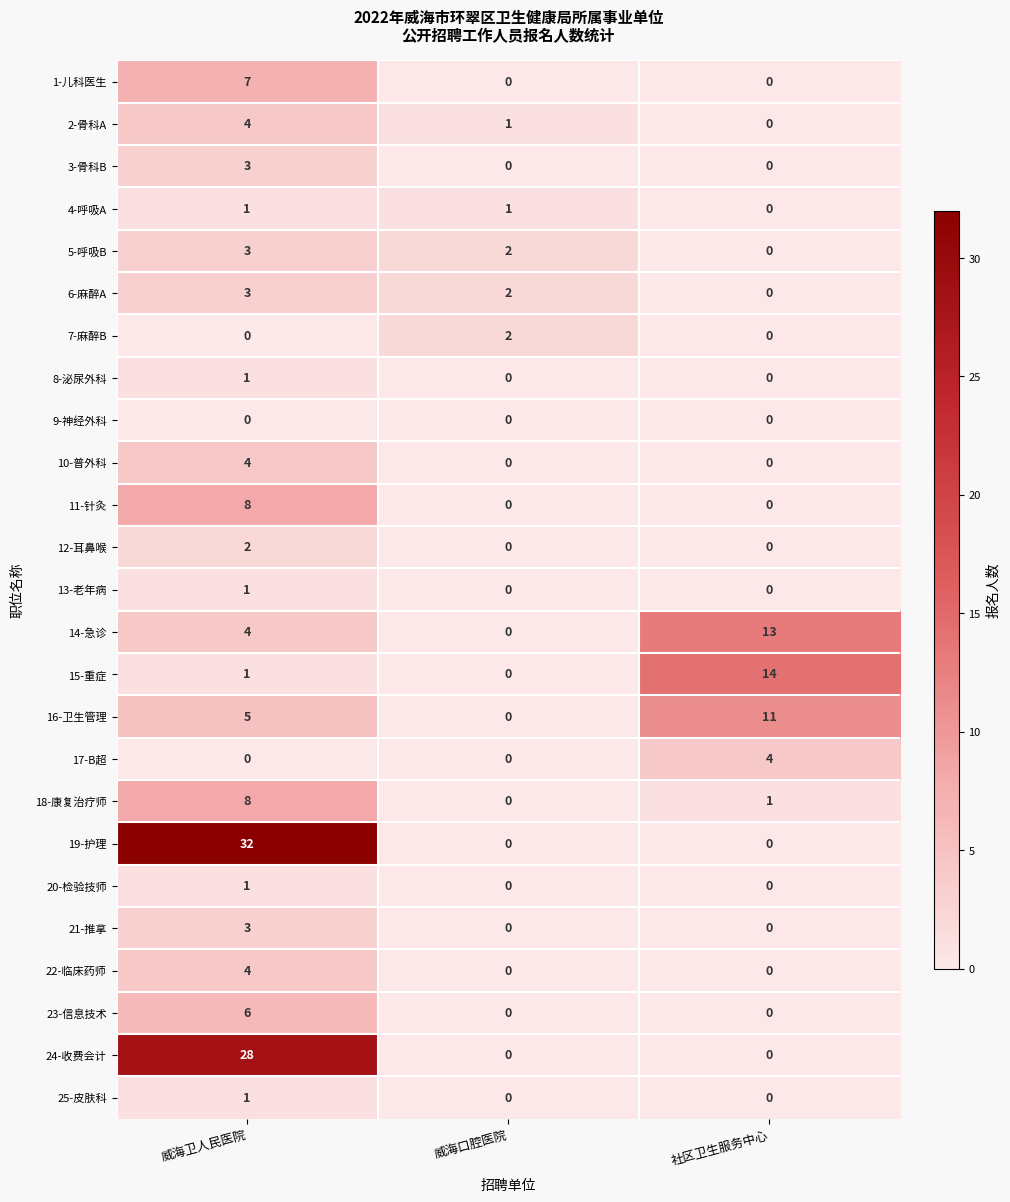

What is the total value across all series at 社区卫生服务中心?

43